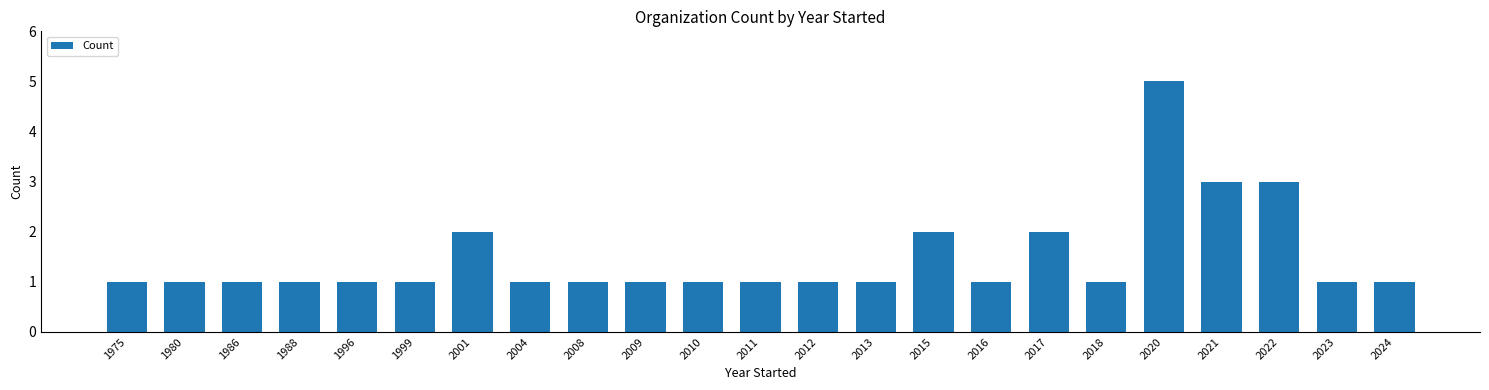

What is the value of the 8th bar from the left?

1